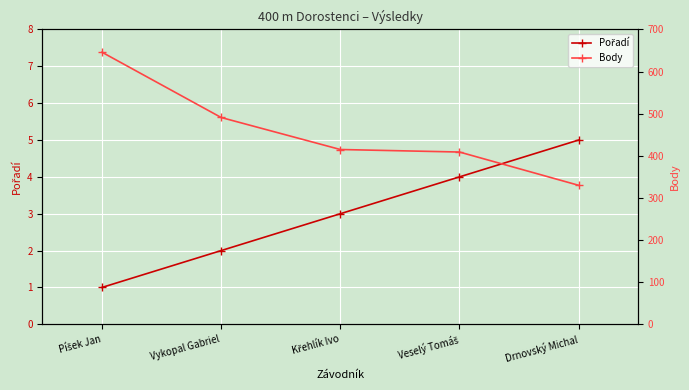

True or false: Body and Pořadí cross at least once.

False